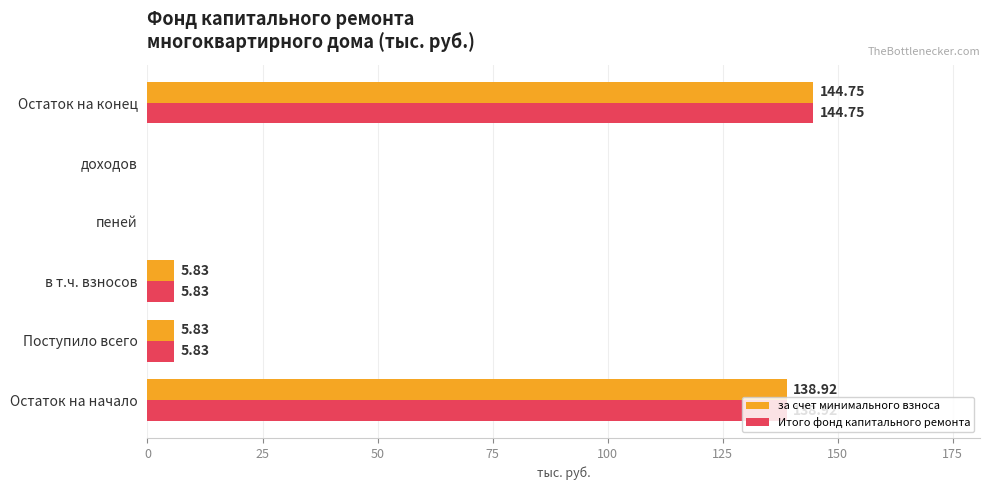

Is the value of за счет минимального взноса at доходов greater than the value of Итого фонд капитального ремонта at Остаток на конец?

No